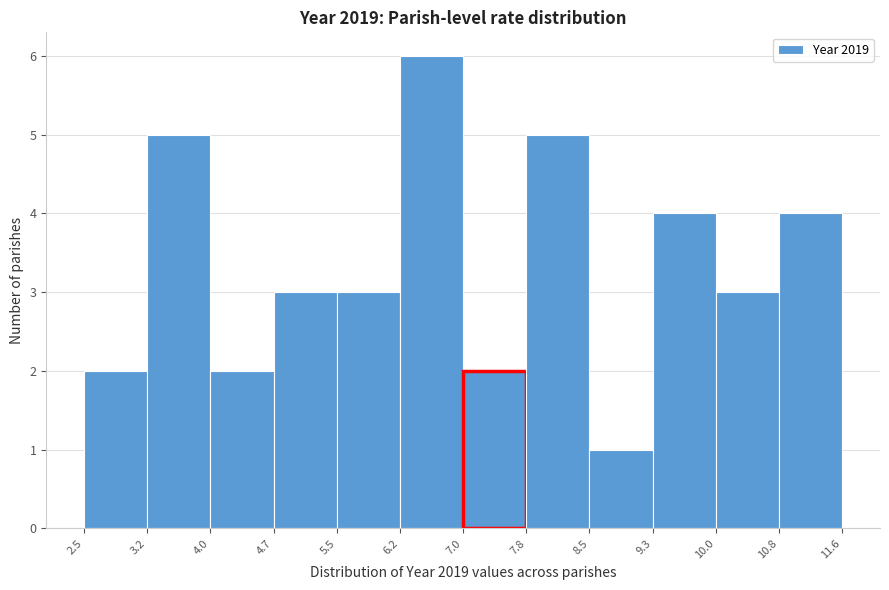

Over which range of the x-axis is the bar tallest?

6.2 to 7.0